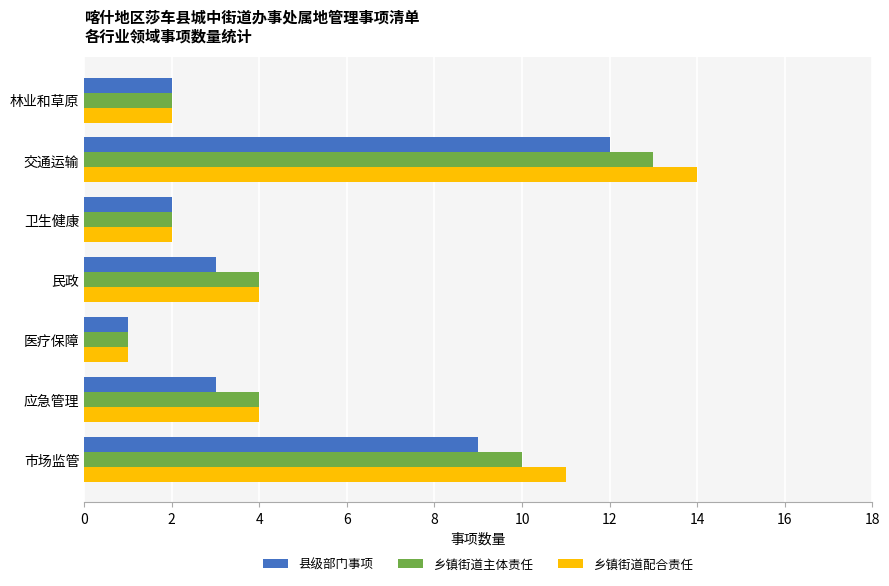

Is it true that 县级部门事项 equals 9 at 市场监管?

True